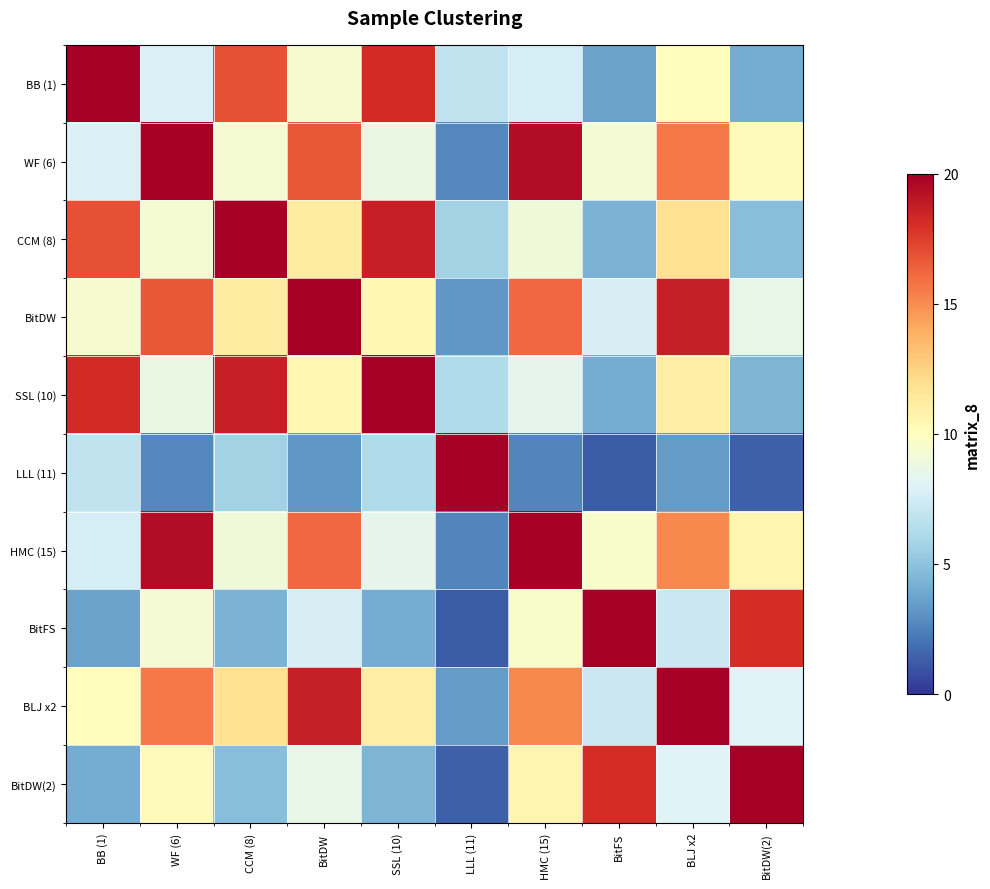

Reading left to right, extract all data points from this chart.

BB (1): BB (1)=20.0	WF (6)=7.9	CCM (8)=16.9	BitDW=9.4	SSL (10)=18.1	LLL (11)=6.8	HMC (15)=7.6	BitFS=3.6	BLJ x2=10.1	BitDW(2)=4.0
WF (6): BB (1)=7.9	WF (6)=20.0	CCM (8)=9.3	BitDW=16.7	SSL (10)=8.7	LLL (11)=2.7	HMC (15)=19.4	BitFS=9.3	BLJ x2=15.6	BitDW(2)=10.2
CCM (8): BB (1)=16.9	WF (6)=9.3	CCM (8)=20.0	BitDW=11.2	SSL (10)=18.6	LLL (11)=5.8	HMC (15)=9.0	BitFS=4.3	BLJ x2=11.9	BitDW(2)=4.8
BitDW: BB (1)=9.4	WF (6)=16.7	CCM (8)=11.2	BitDW=20.0	SSL (10)=10.4	LLL (11)=3.2	HMC (15)=16.2	BitFS=7.7	BLJ x2=18.7	BitDW(2)=8.5
SSL (10): BB (1)=18.1	WF (6)=8.7	CCM (8)=18.6	BitDW=10.4	SSL (10)=20.0	LLL (11)=6.2	HMC (15)=8.4	BitFS=4.0	BLJ x2=11.1	BitDW(2)=4.4
LLL (11): BB (1)=6.8	WF (6)=2.7	CCM (8)=5.8	BitDW=3.2	SSL (10)=6.2	LLL (11)=20.0	HMC (15)=2.6	BitFS=1.2	BLJ x2=3.4	BitDW(2)=1.4
HMC (15): BB (1)=7.6	WF (6)=19.4	CCM (8)=9.0	BitDW=16.2	SSL (10)=8.4	LLL (11)=2.6	HMC (15)=20.0	BitFS=9.5	BLJ x2=15.1	BitDW(2)=10.5
BitFS: BB (1)=3.6	WF (6)=9.3	CCM (8)=4.3	BitDW=7.7	SSL (10)=4.0	LLL (11)=1.2	HMC (15)=9.5	BitFS=20.0	BLJ x2=7.2	BitDW(2)=18.1
BLJ x2: BB (1)=10.1	WF (6)=15.6	CCM (8)=11.9	BitDW=18.7	SSL (10)=11.1	LLL (11)=3.4	HMC (15)=15.1	BitFS=7.2	BLJ x2=20.0	BitDW(2)=8.0
BitDW(2): BB (1)=4.0	WF (6)=10.2	CCM (8)=4.8	BitDW=8.5	SSL (10)=4.4	LLL (11)=1.4	HMC (15)=10.5	BitFS=18.1	BLJ x2=8.0	BitDW(2)=20.0